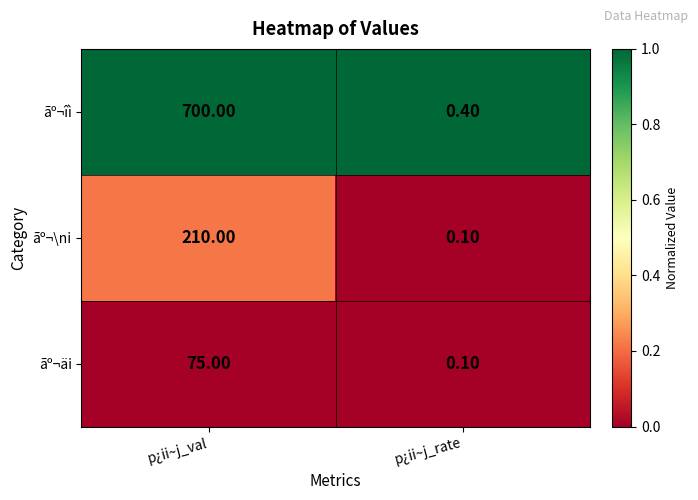

What is the difference between the ãº¬äi values at p¿ii~j_rate and p¿ii~j_val?

74.9